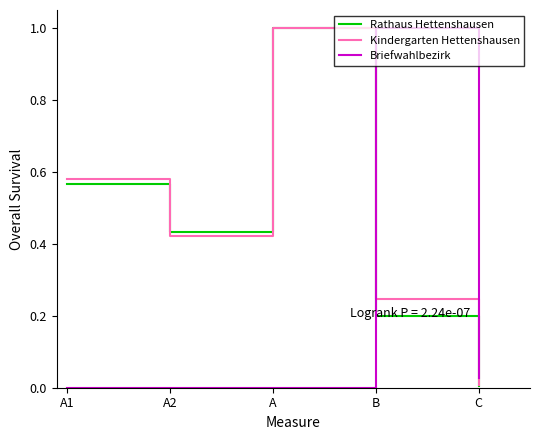

How many series are shown in this chart?

3